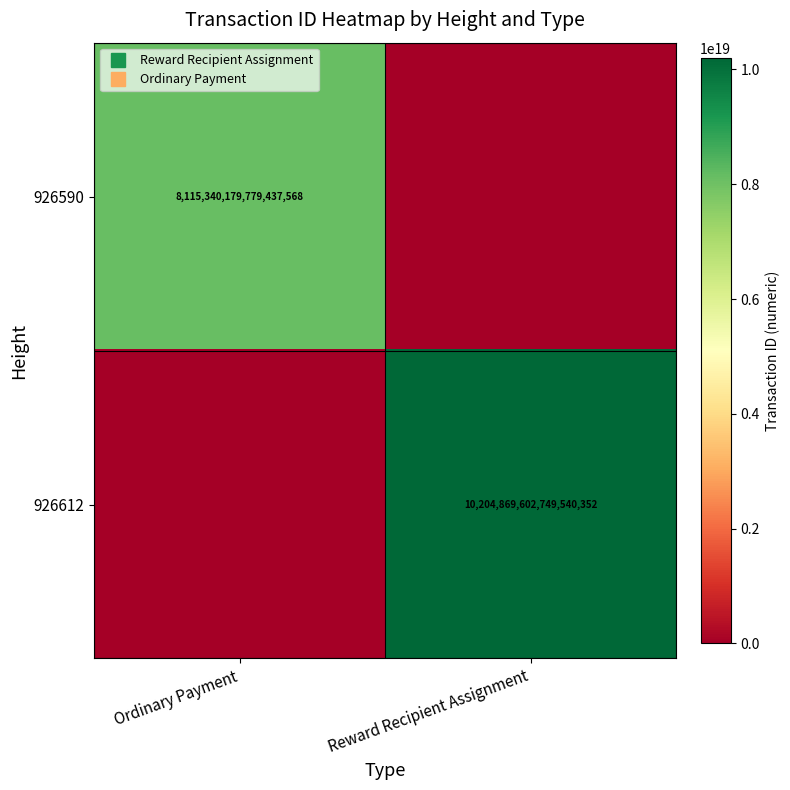

Which series changed the most between Ordinary Payment and Reward Recipient Assignment?

926612